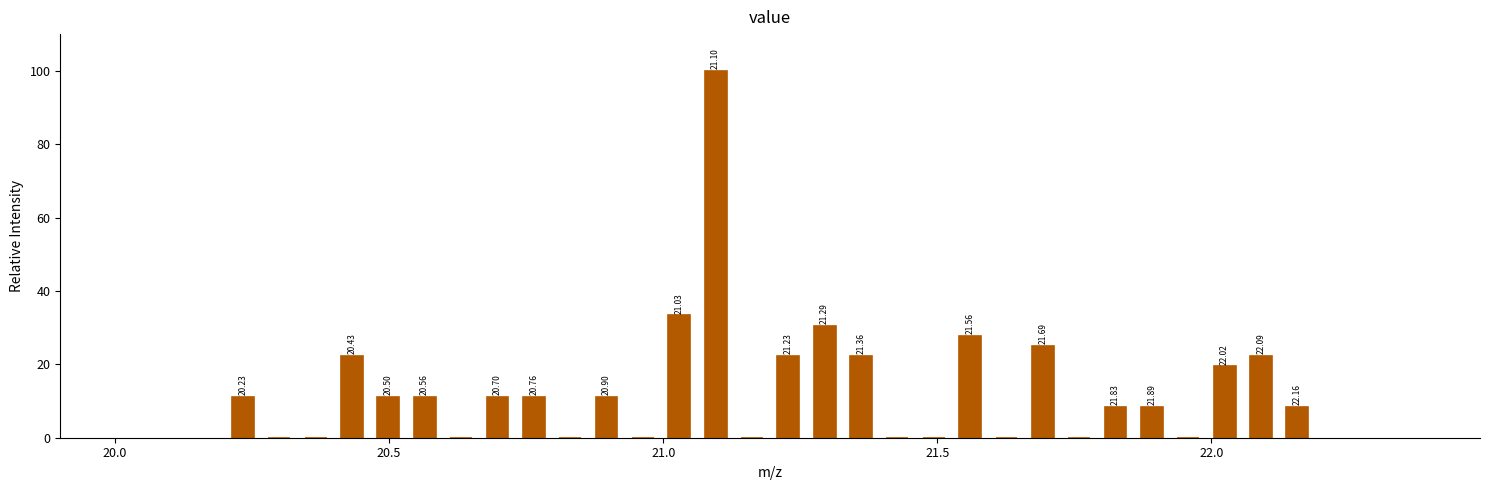

Around what value on the x-axis is the tallest bar? Give the approximate position of its centre, as read against the axis.

21.10